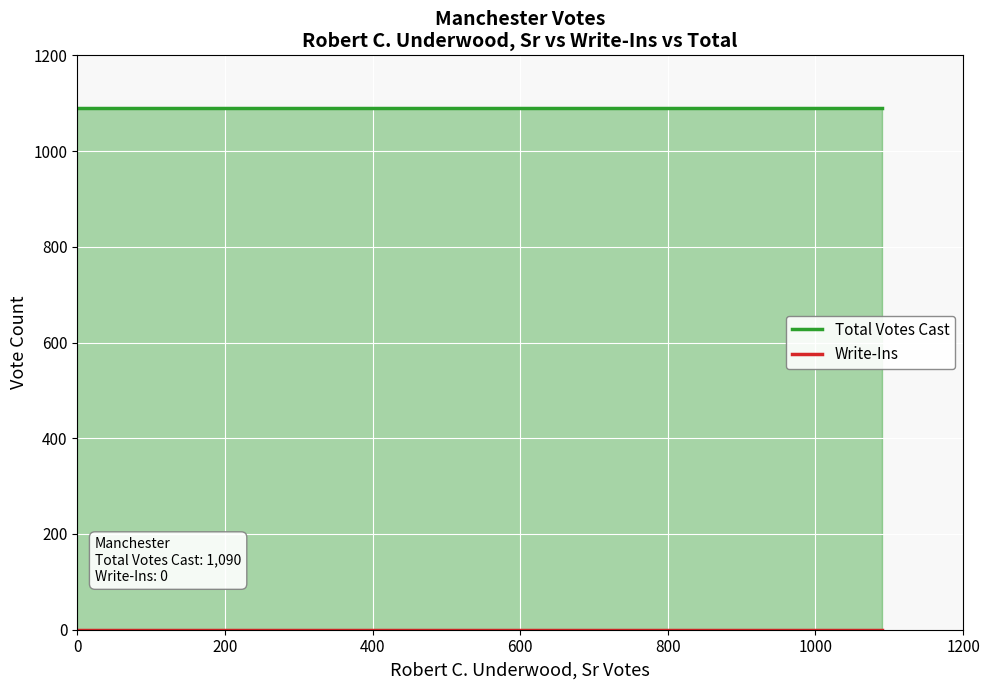

How many lines are shown in the chart?

2